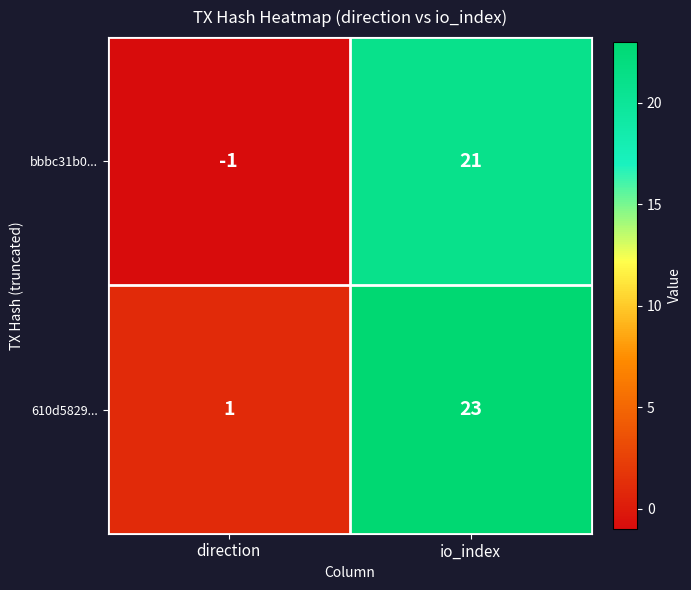

Rank the series at io_index from lowest to highest value.

bbbc31b0..., 610d5829...